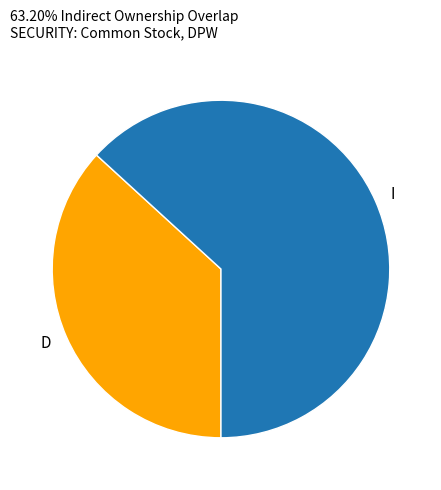

How many slices are in this pie chart?

2